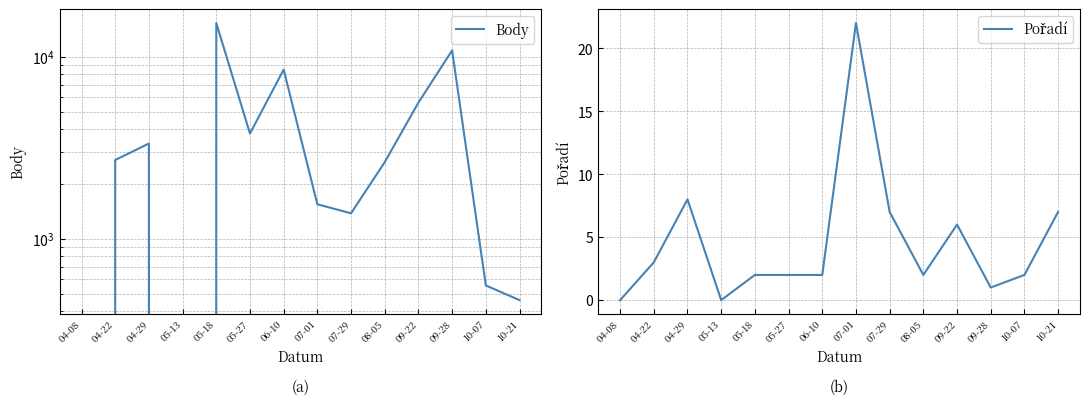

Which series has the largest range (max minus min)?

Body